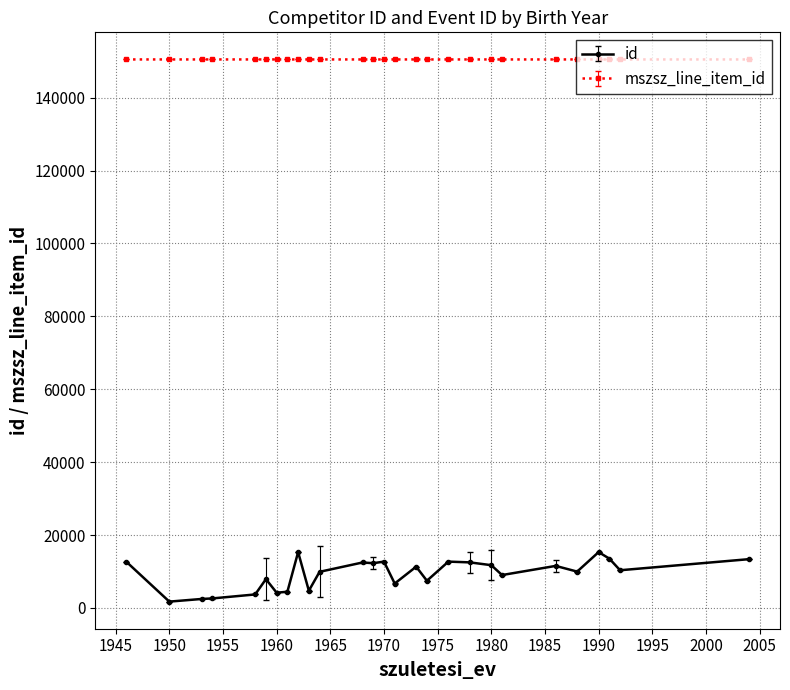

Which series has the widest spread of values?

id